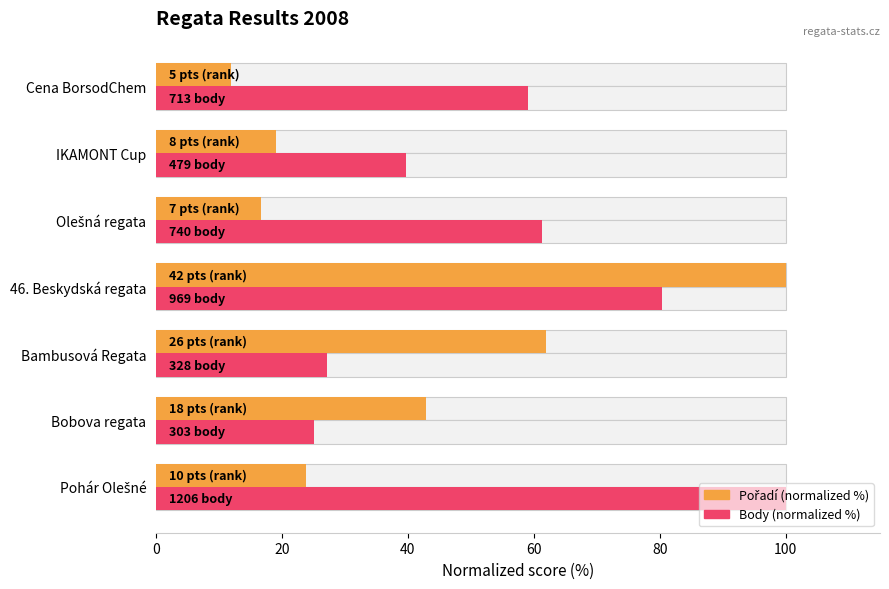

What is the approximate value of Body (normalized %) at Bambusová Regata?

27.2